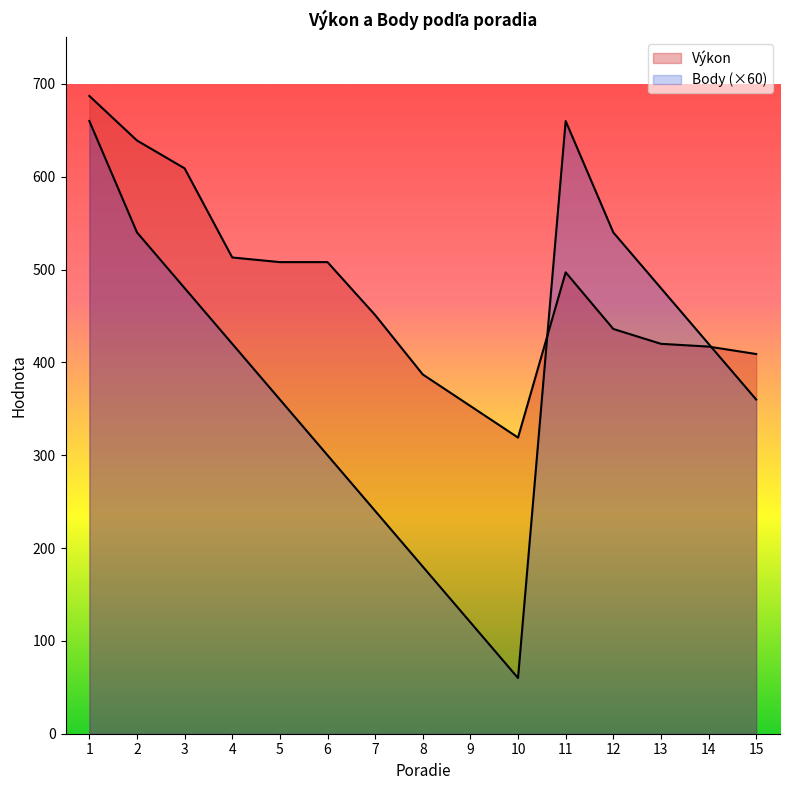

How many interior local peaks does the Výkon series have?

1